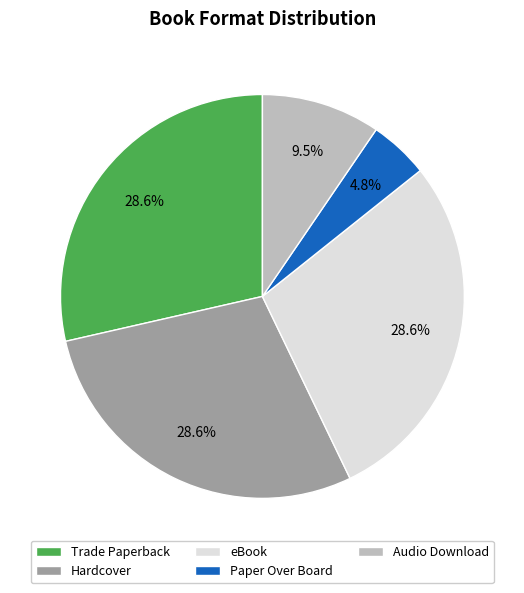

What percentage is NOT represented by Trade Paperback?

71.4%